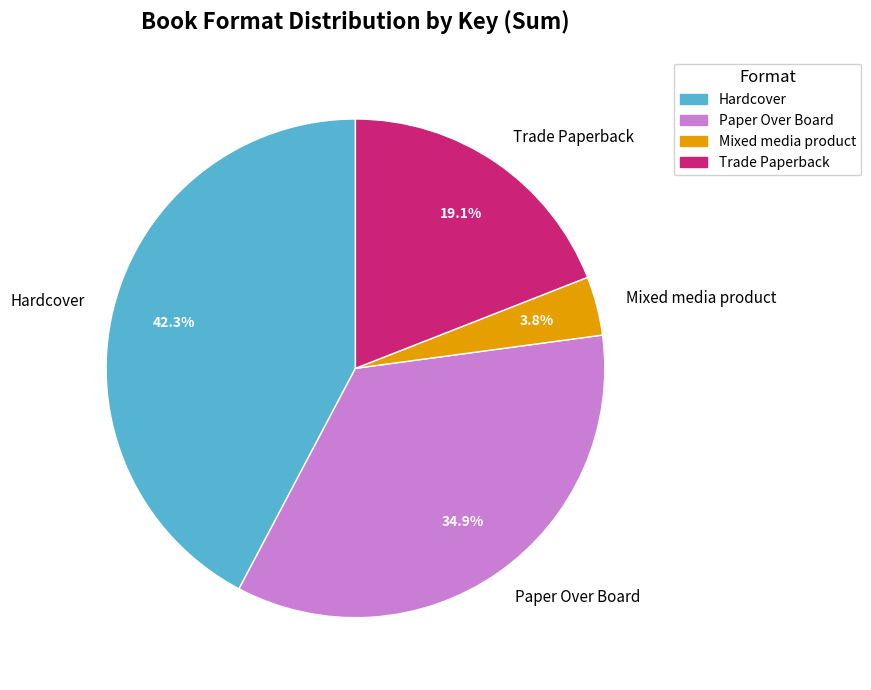

How many segments does this pie chart have?

4